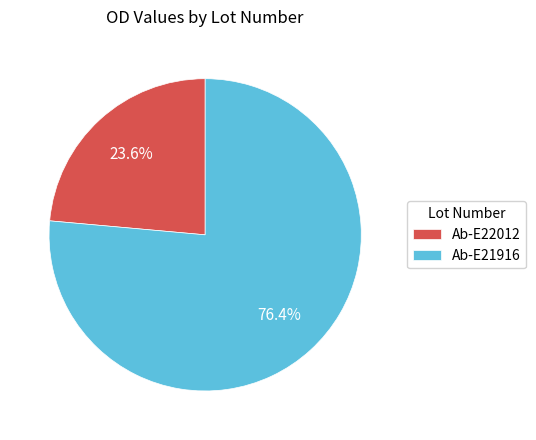

To the nearest percent, what is the difference between the Ab-E22012 and Ab-E21916 slice percentages?

53%